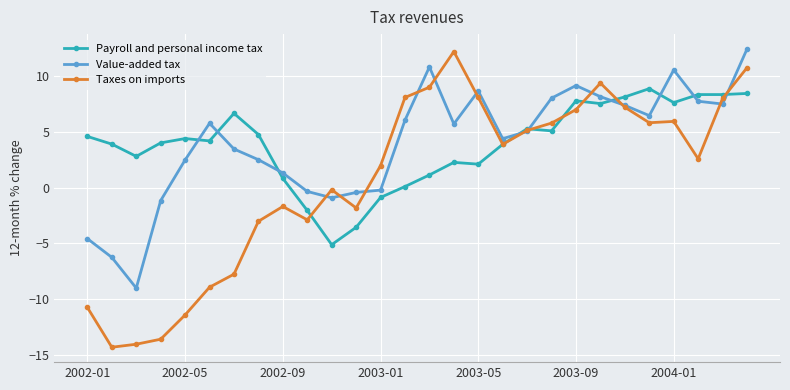

Which series ends up on top after the final intersection of Taxes on imports and Payroll and personal income tax?

Taxes on imports